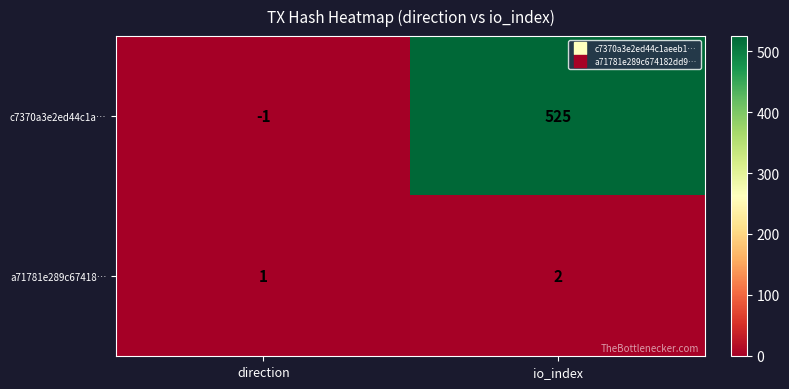

What is the sum of the a71781e289c67418… values at io_index and direction?

3